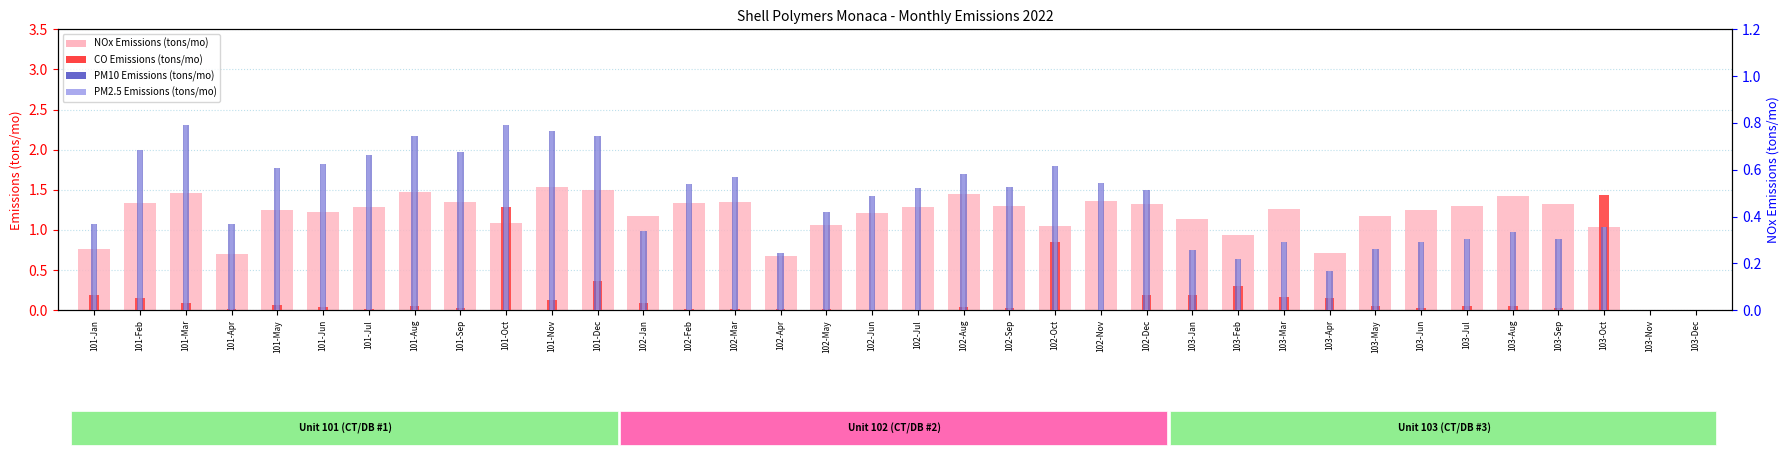

How many groups of bars are there?

36